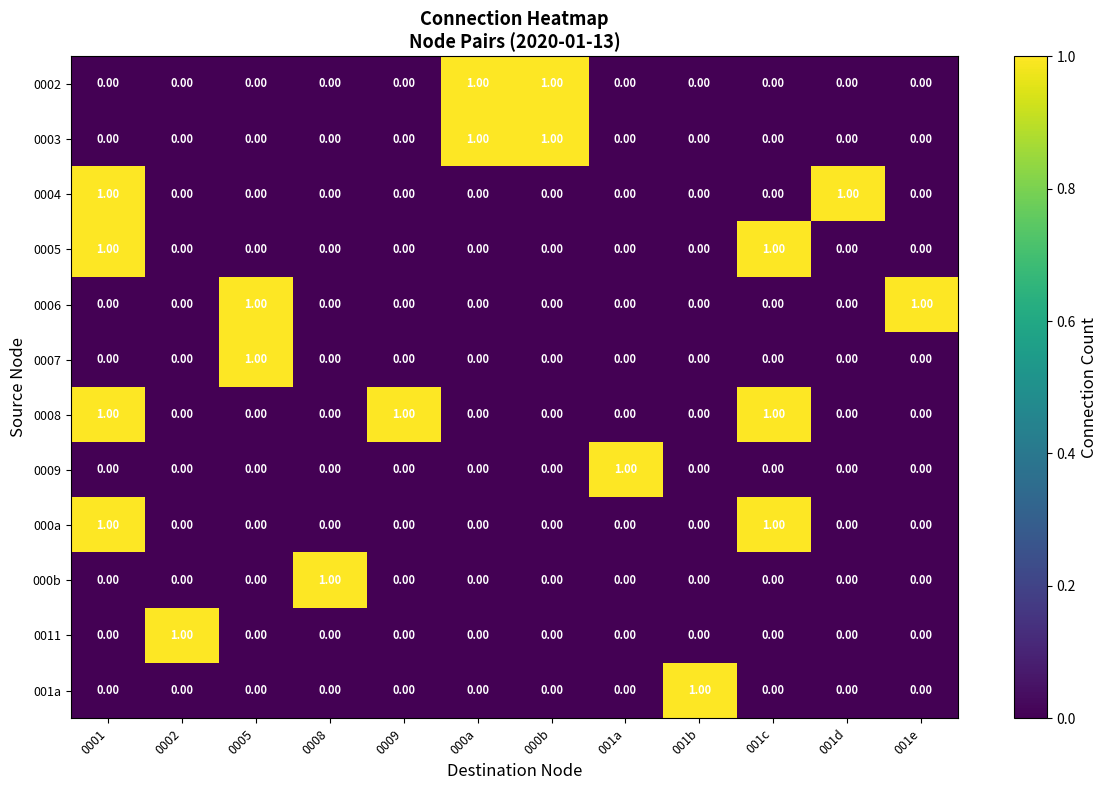

At how many categories does at least one series exceed 0?

12